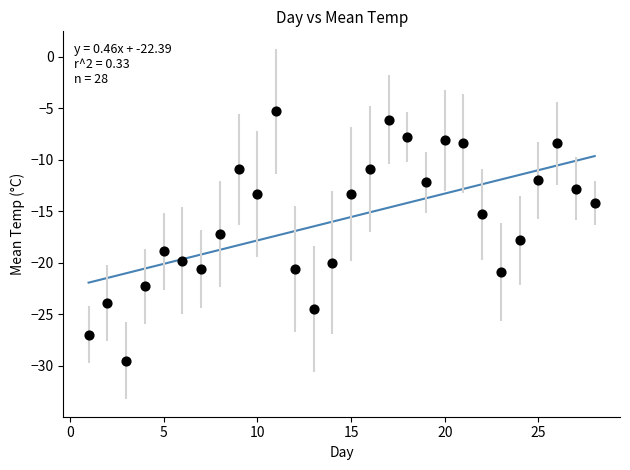

What is the range of X values (max minus min)?

27.0